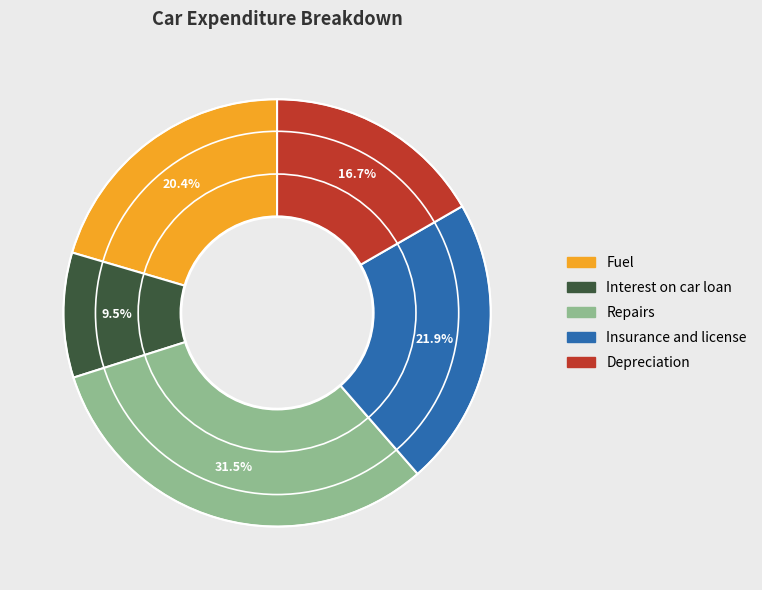

To the nearest percent, what percentage of the pie is Fuel?

20%